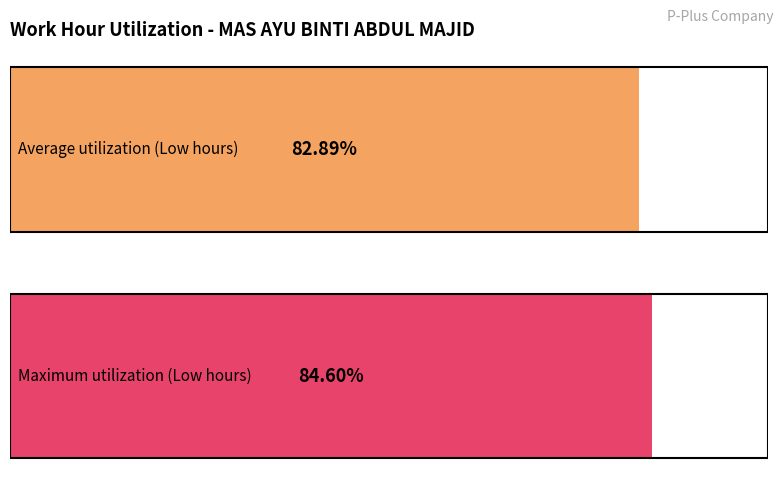

The chart shows a value of 4.6 at 13. True or false?

False